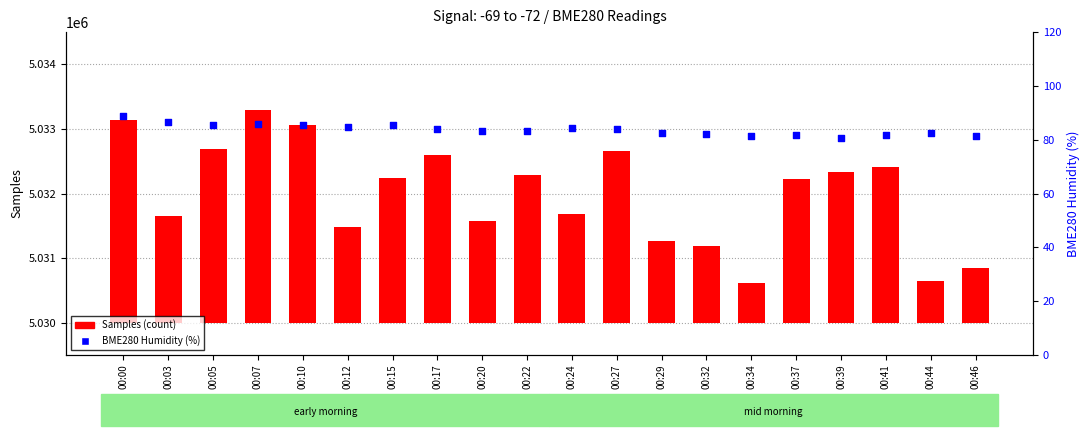

Is the value of BME280 Humidity (%) at 00:34 greater than the value of Samples (count) at 00:29?

No